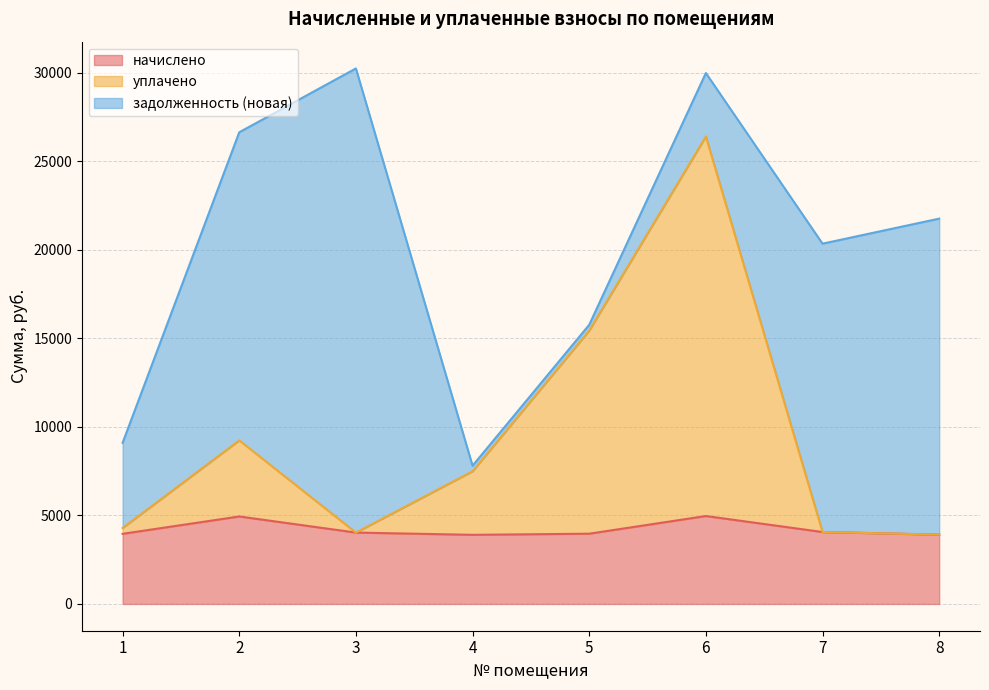

The value of уплачено at 6 is 26410.8. True or false?

True